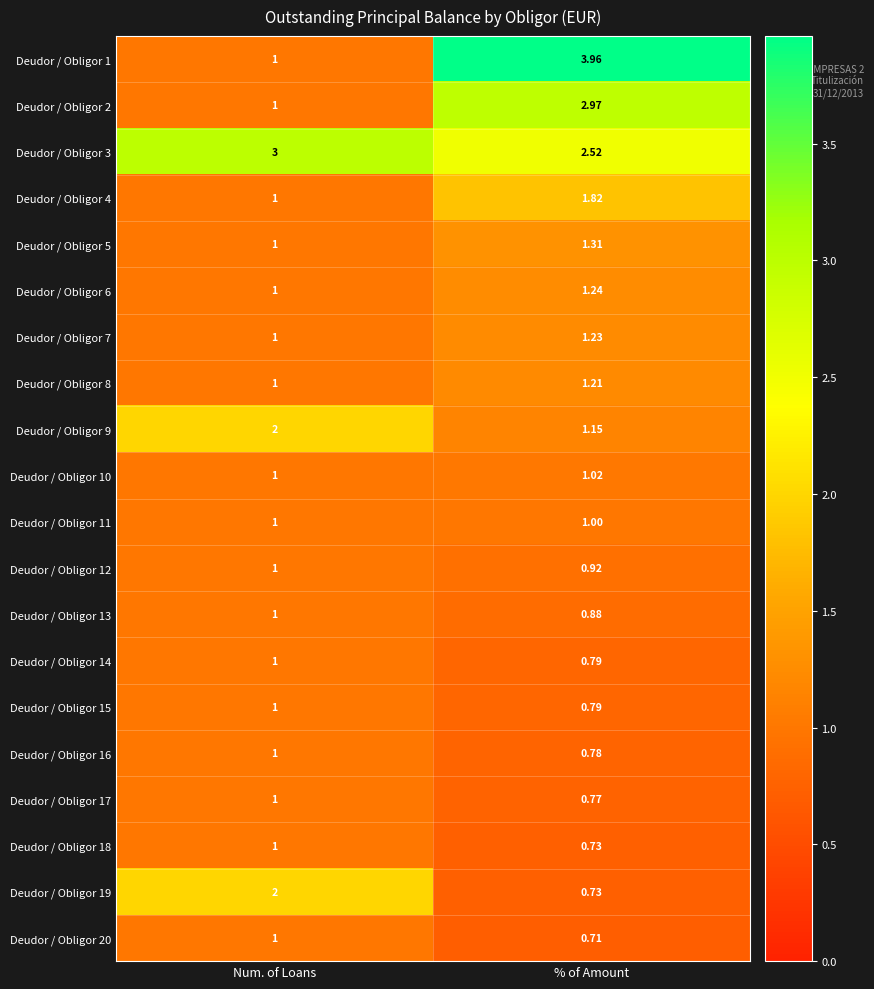

At which label is Deudor / Obligor 15 closest to 0?

% of Amount